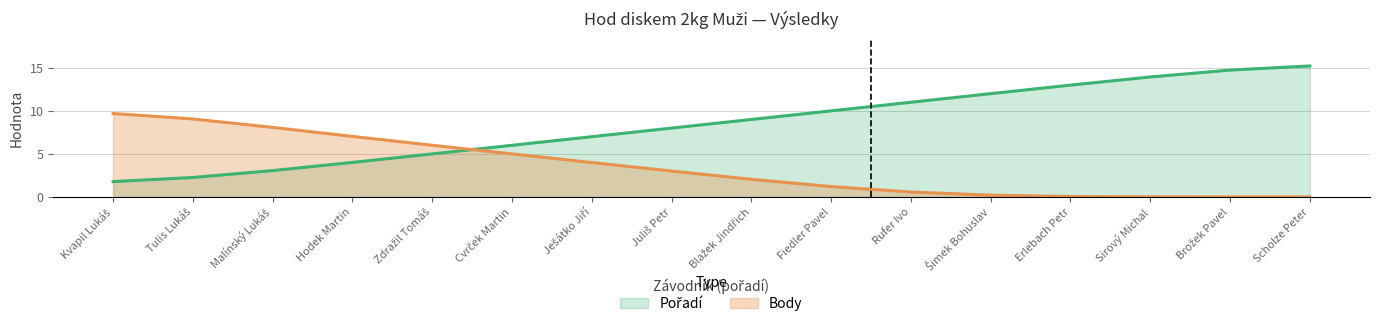

What are all the series names shown in the legend?

Pořadí, Body